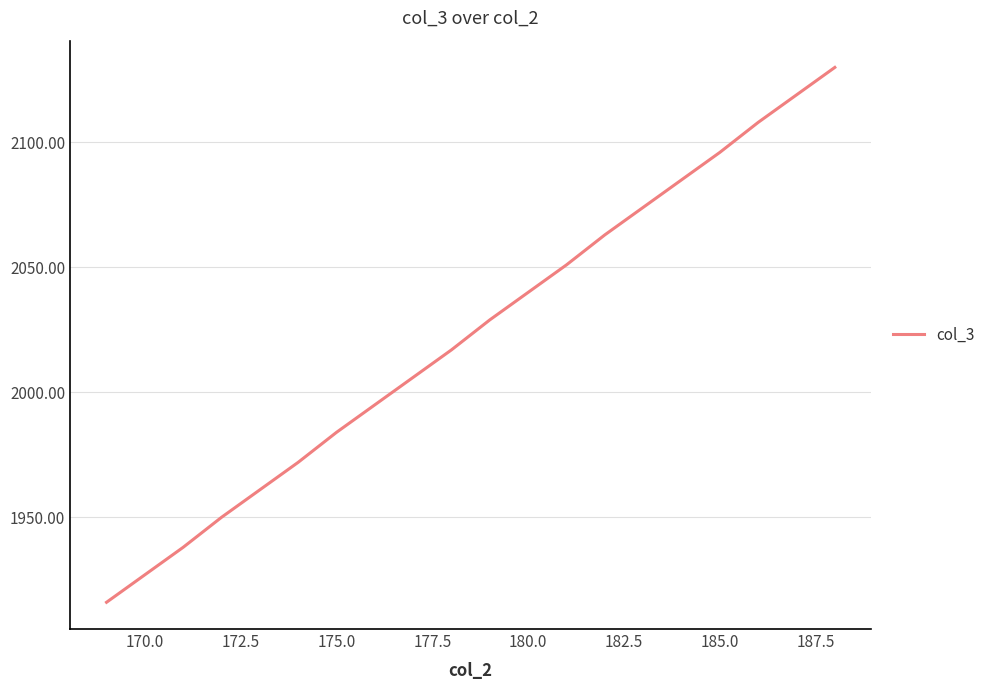

Reading left to right, extract all data points from this chart.

1916	1927	1938	1950	1961	1972	1984	1995	2006	2017	2029	2040	2051	2063	2074	2085	2096	2108	2119	2130